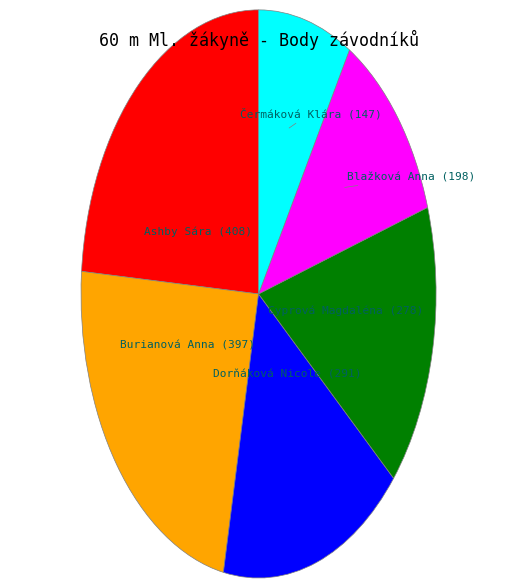

Count the number of slices in the pie.

6